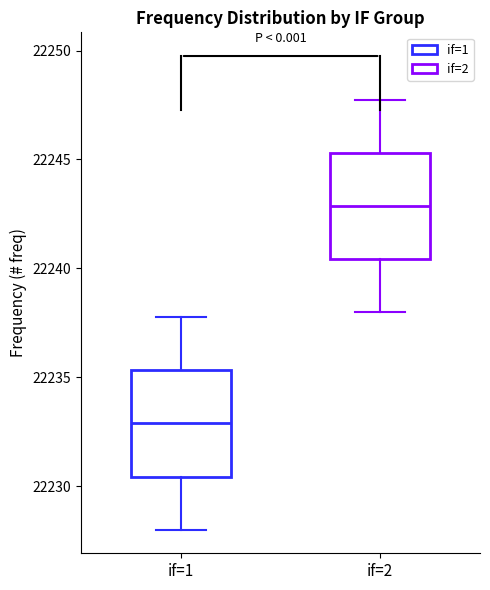

Reading left to right, transcribe this box plot: for each box, give where its median line is, the range the box spans, and where its two whiskers end, as read against the y-axis. The values are not printed on the chart, so give them approximately, as read against the axis.

if=1: median 22233.0, box 22230.5 to 22235.5, whiskers 22228.0 to 22238.0
if=2: median 22243.0, box 22240.5 to 22245.5, whiskers 22238.0 to 22248.0